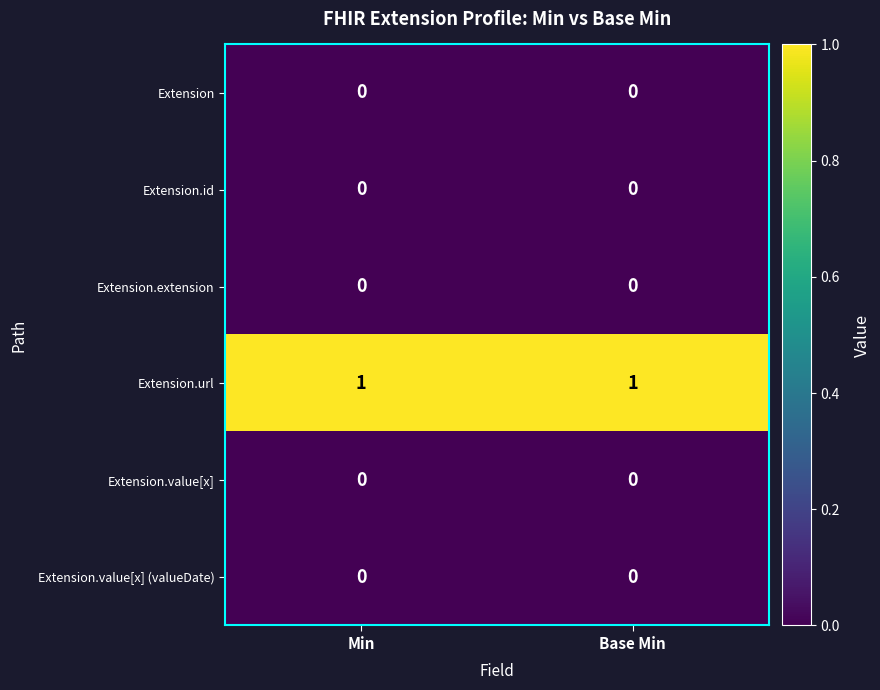

The value of Extension.value[x] (valueDate) at Base Min is 0. True or false?

True